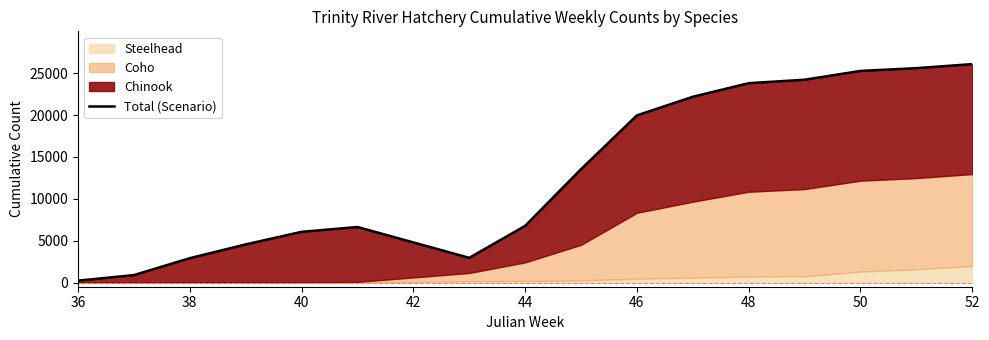

How many lines are shown in the chart?

1